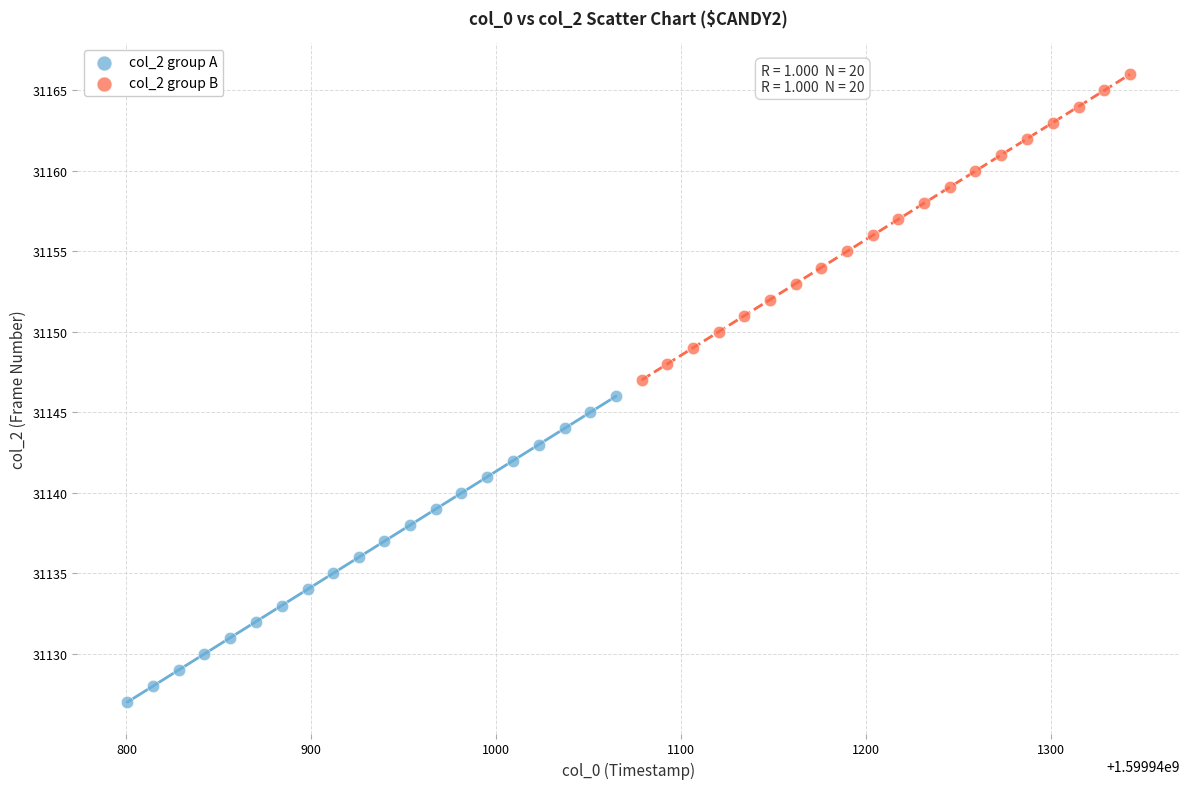

Which series reaches the minimum Y coordinate?

col_2 group A